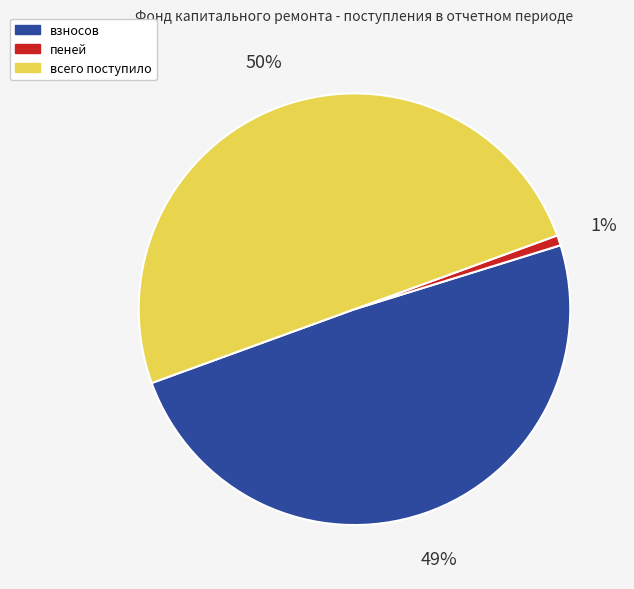

Count the number of slices in the pie.

3